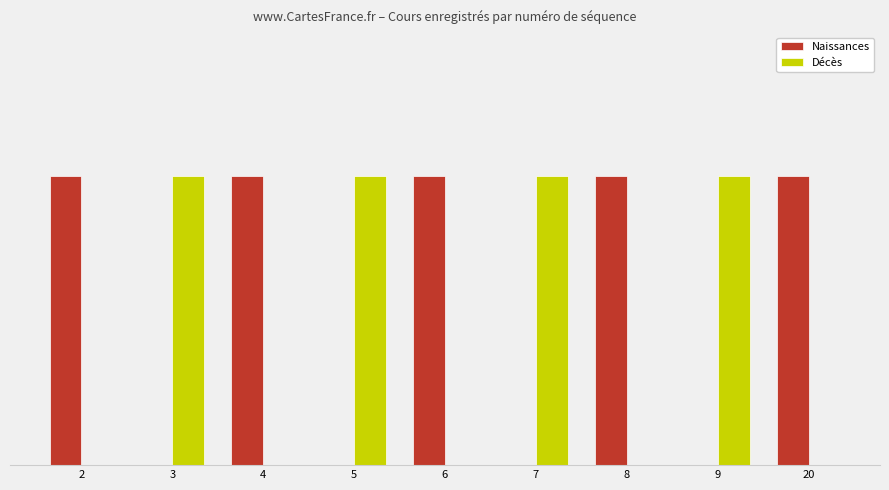

Which category has the lowest value across all series?

3